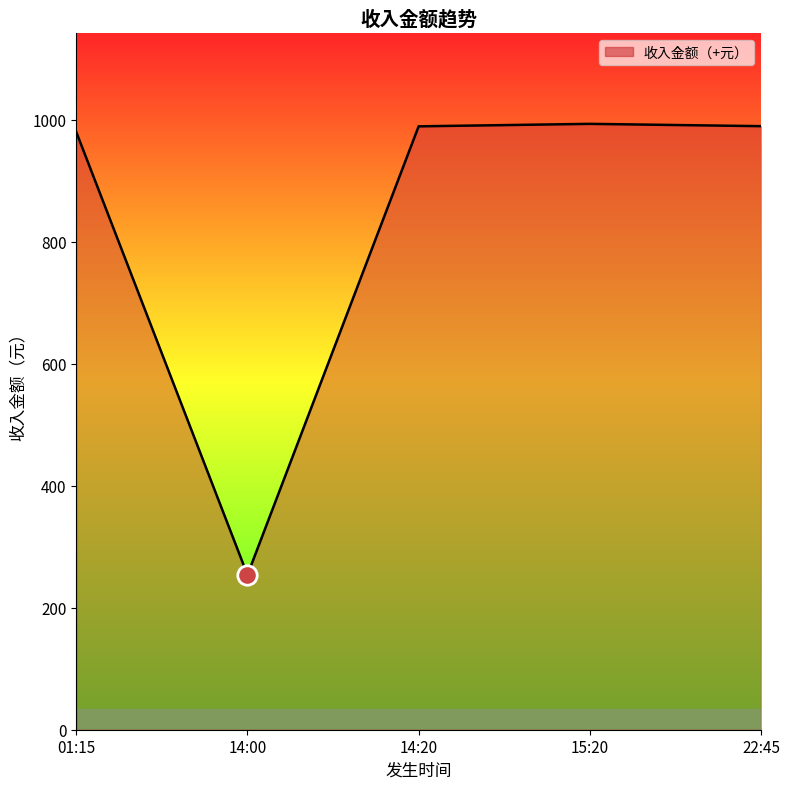

Read the value at 01:15.

979.9